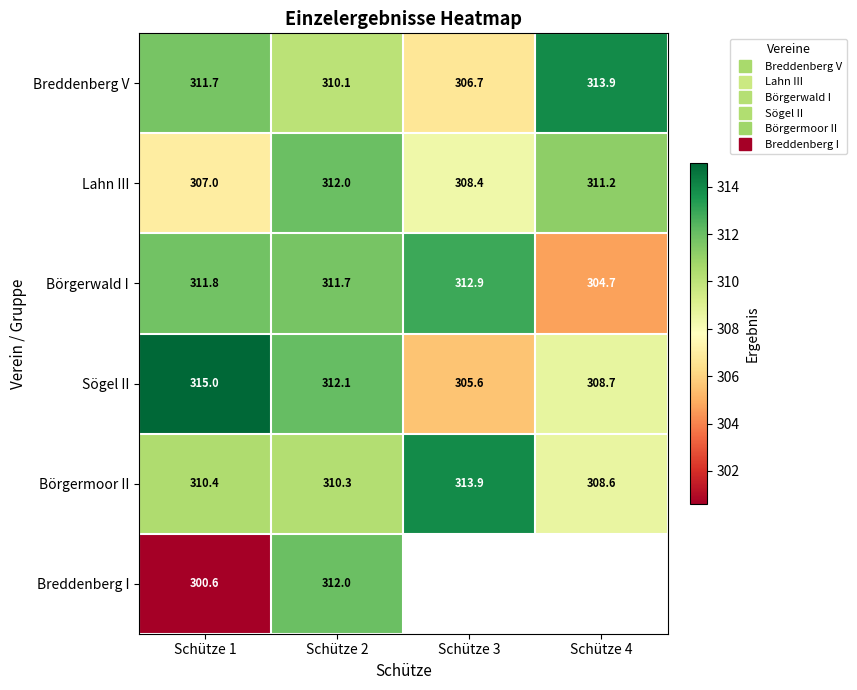

Is the value of Börgermoor II at Schütze 4 greater than the value of Breddenberg I at Schütze 2?

No